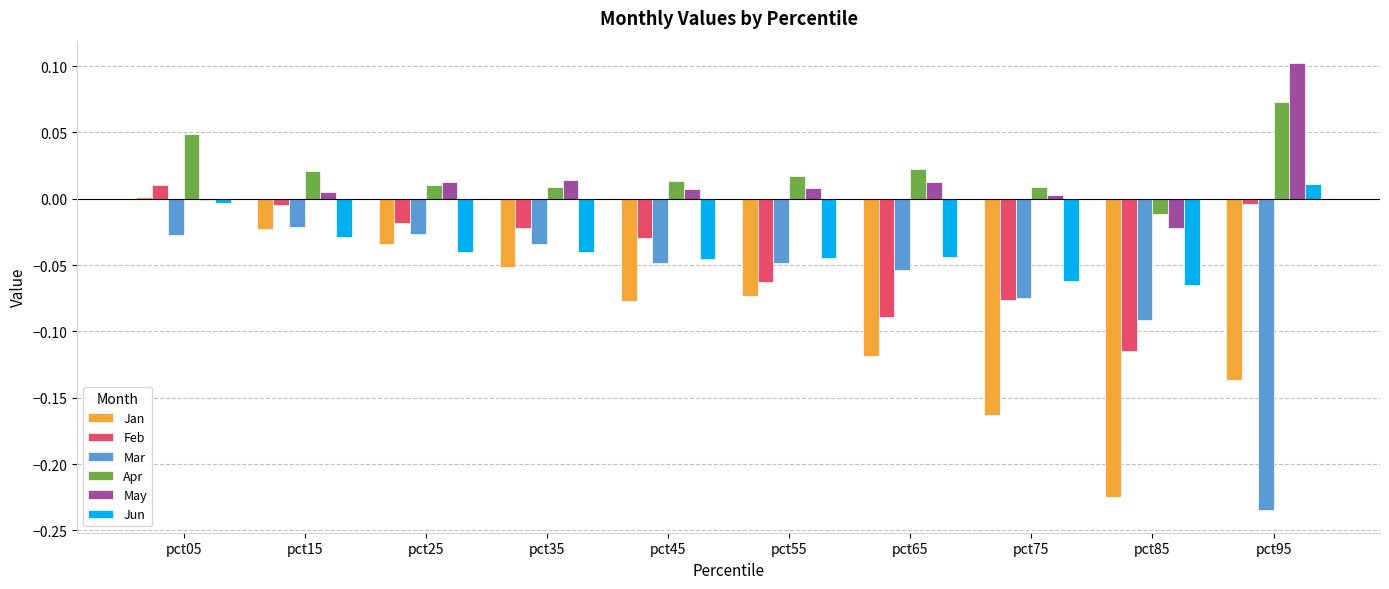

The May series shows 0.0 at pct15. True or false?

True